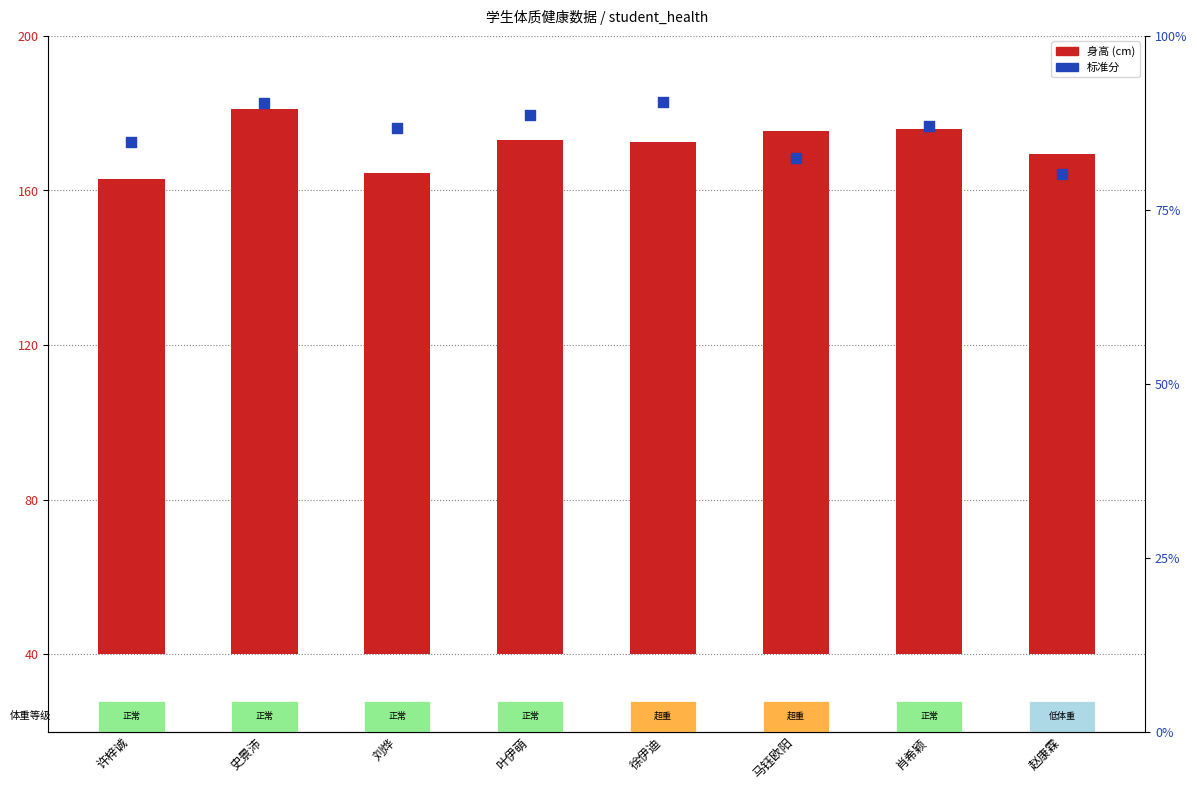

What is the total value across all series at 肖希颖?

223.0